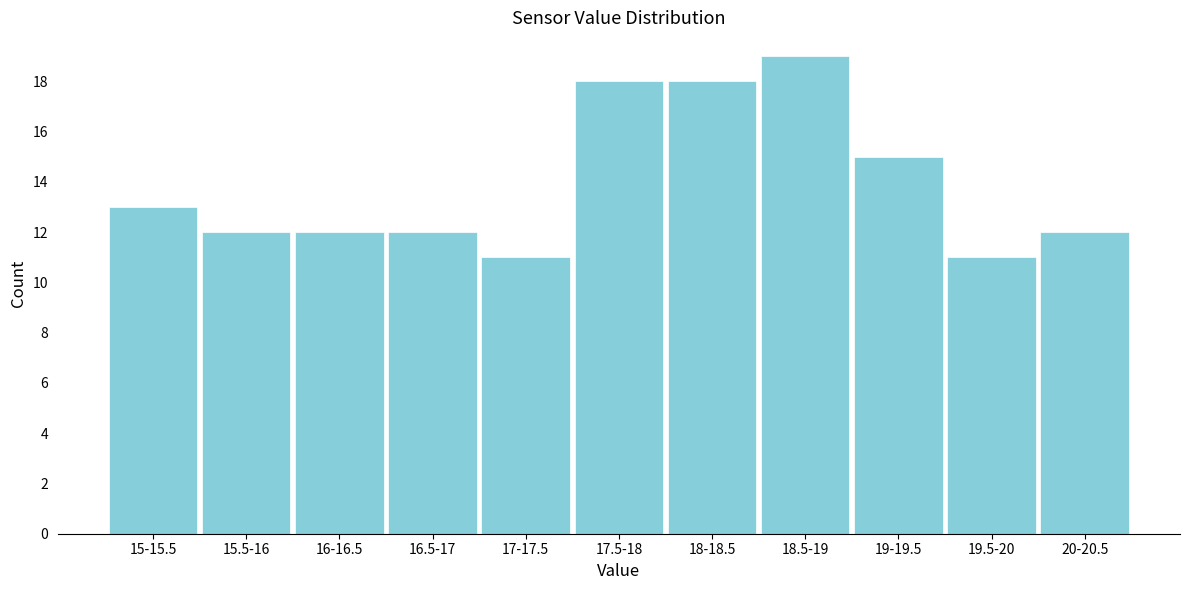

Reading left to right, transcribe all the data shown in this chart.

15-15.5=13	15.5-16=12	16-16.5=12	16.5-17=12	17-17.5=11	17.5-18=18	18-18.5=18	18.5-19=19	19-19.5=15	19.5-20=11	20-20.5=12